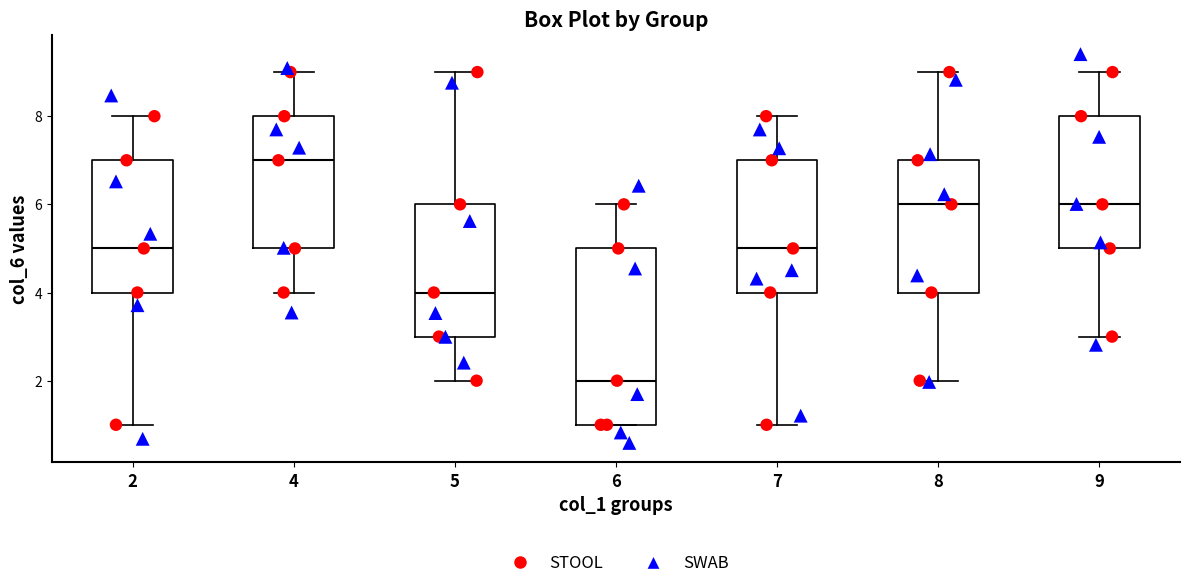

Where is the upper edge of the box at x = 8 on the y-axis? The values are not printed on the chart, so give them approximately, as read against the axis.

7